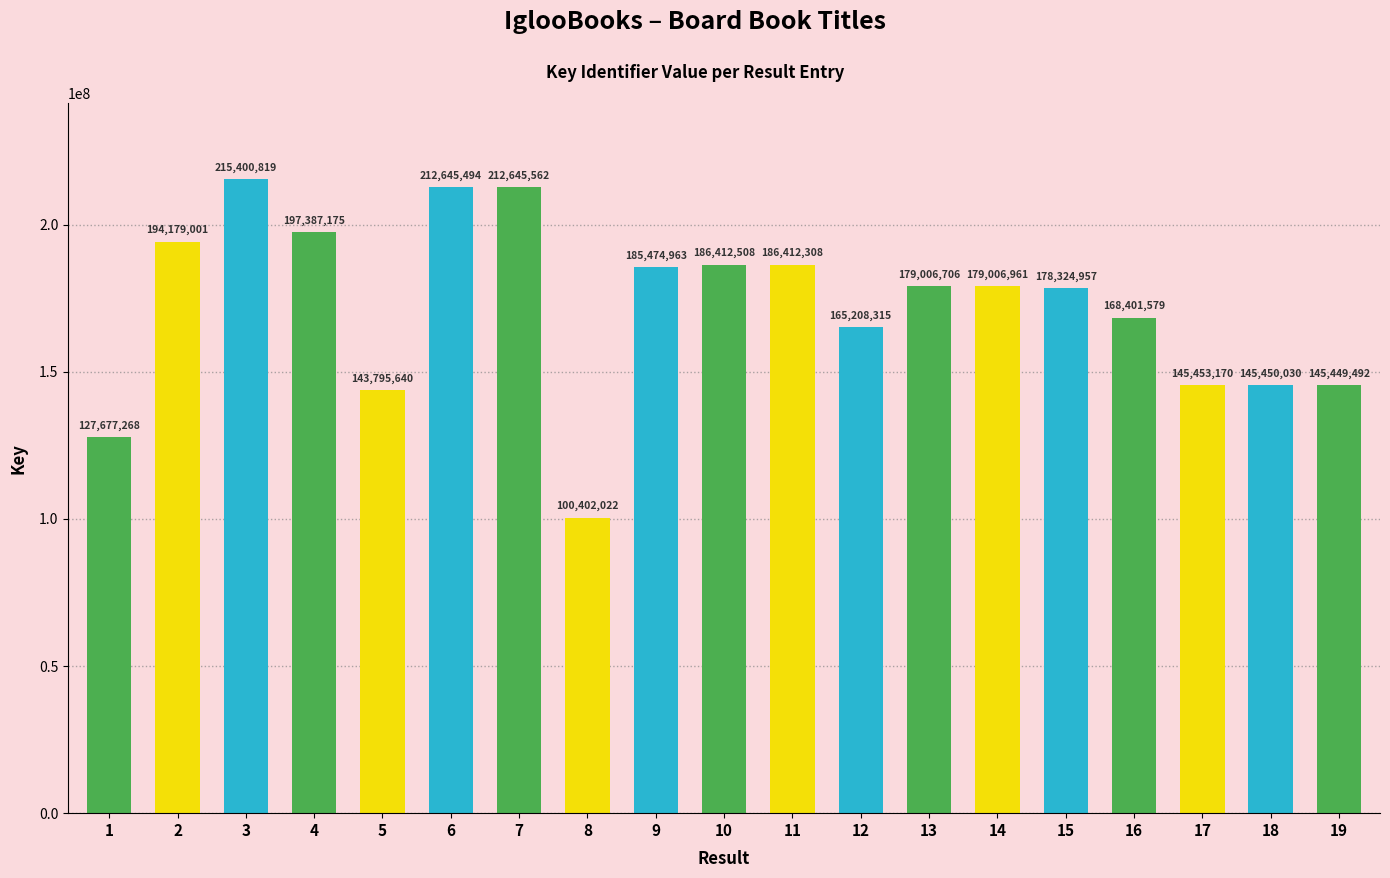

Where does the data first go above 179006706?

2